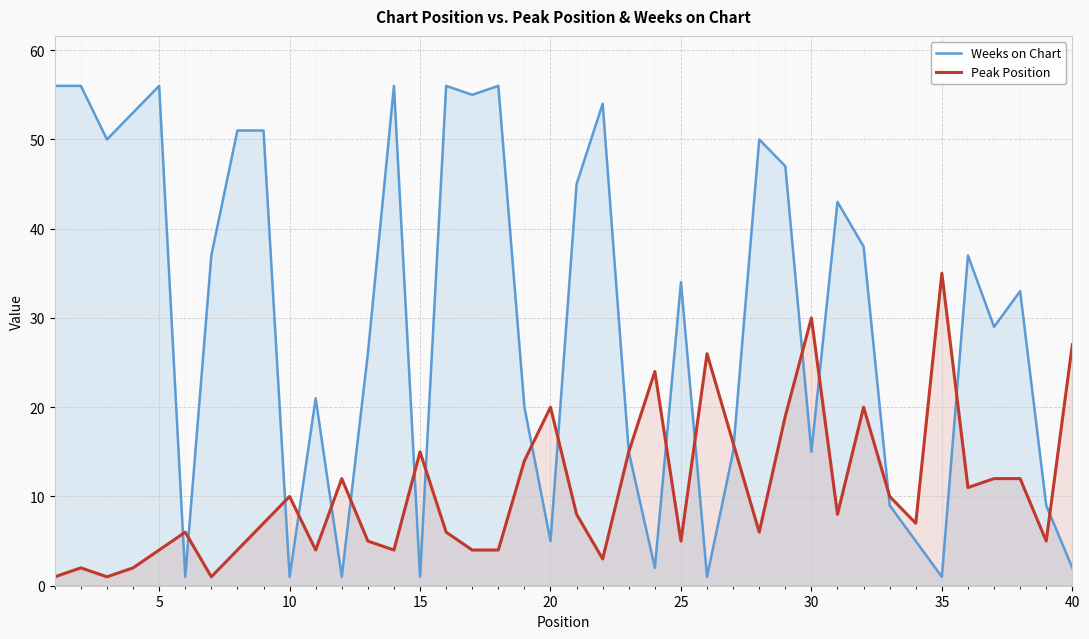

How many series are shown in this chart?

2